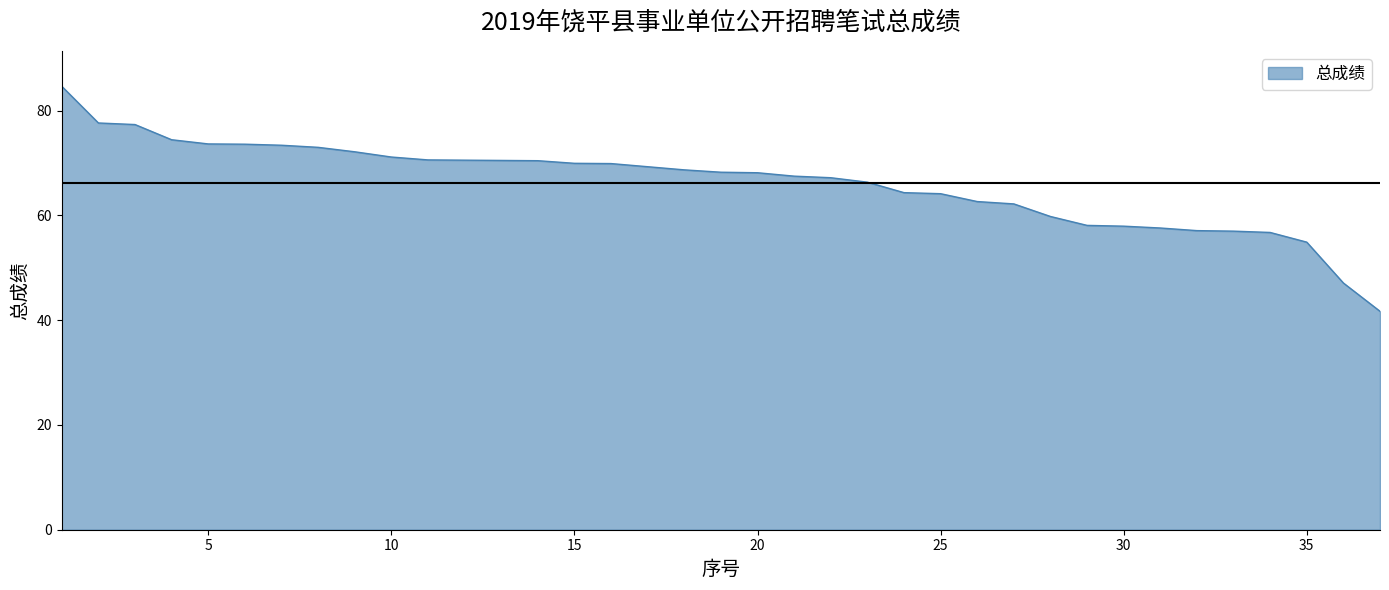

What is the smallest value displayed?

41.7